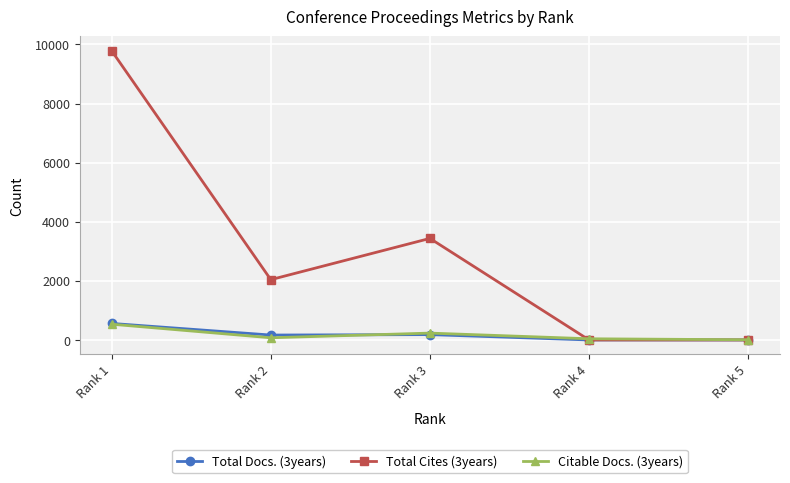

Where is the first local minimum for Total Cites (3years)?

Rank 2